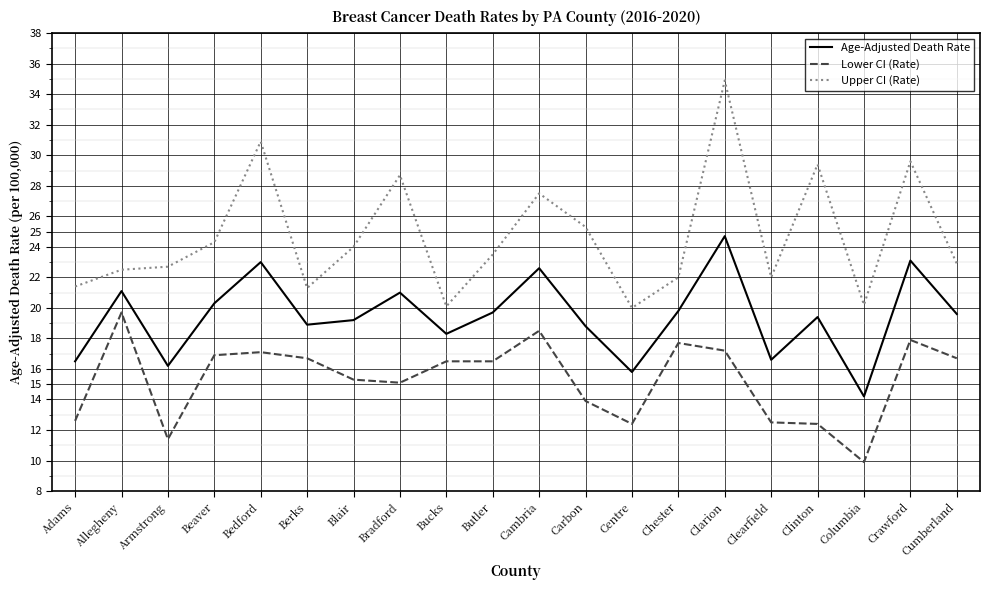

True or false: Lower CI (Rate) and Age-Adjusted Death Rate cross at least once.

False